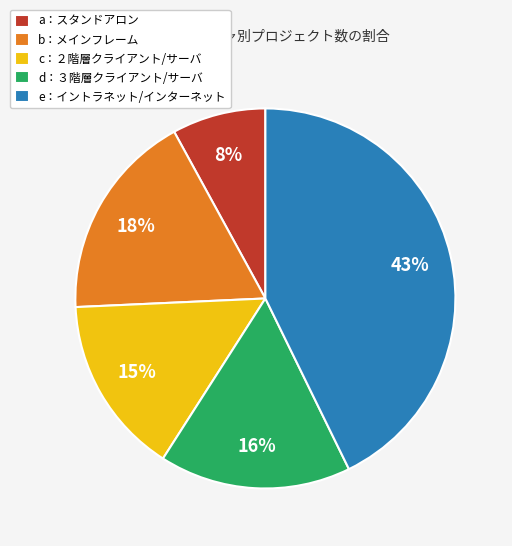

Combined, do e：イントラネット/インターネット and c：２階層クライアント/サーバ account for over 50%?

Yes